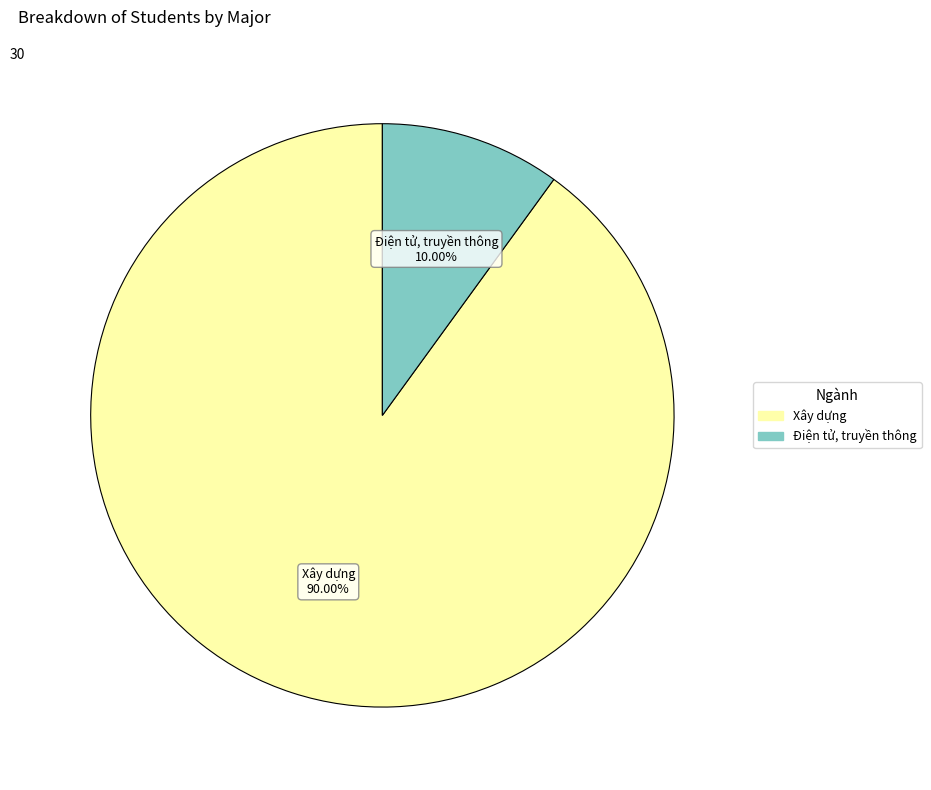

Is there a majority slice in this chart?

Yes